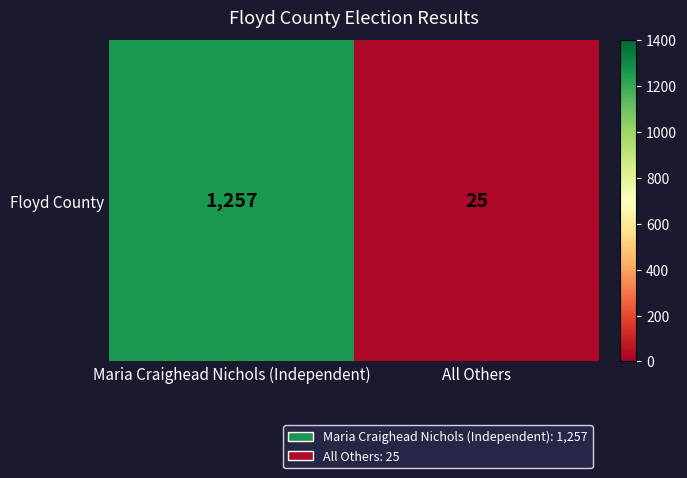

The value at All Others is 25. True or false?

True